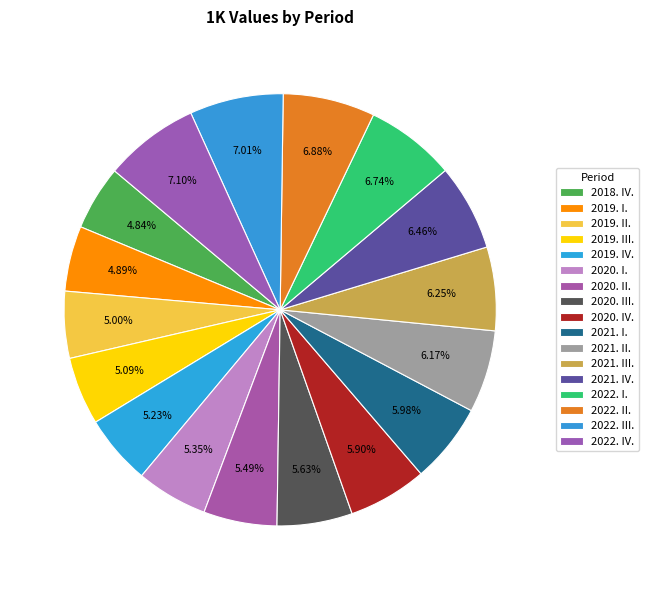

Count the number of slices in the pie.

17